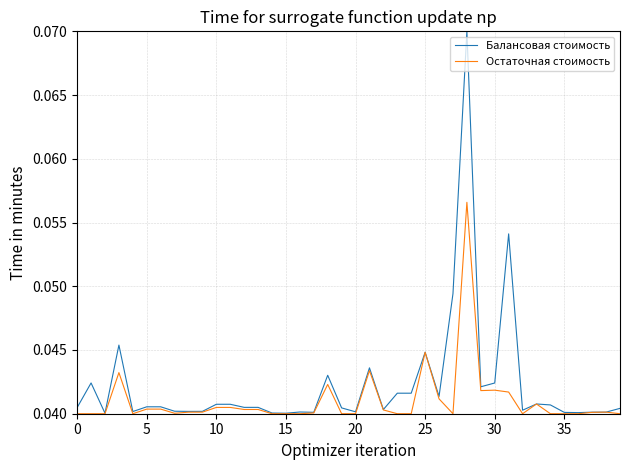

Which series has the largest range (max minus min)?

Балансовая стоимость